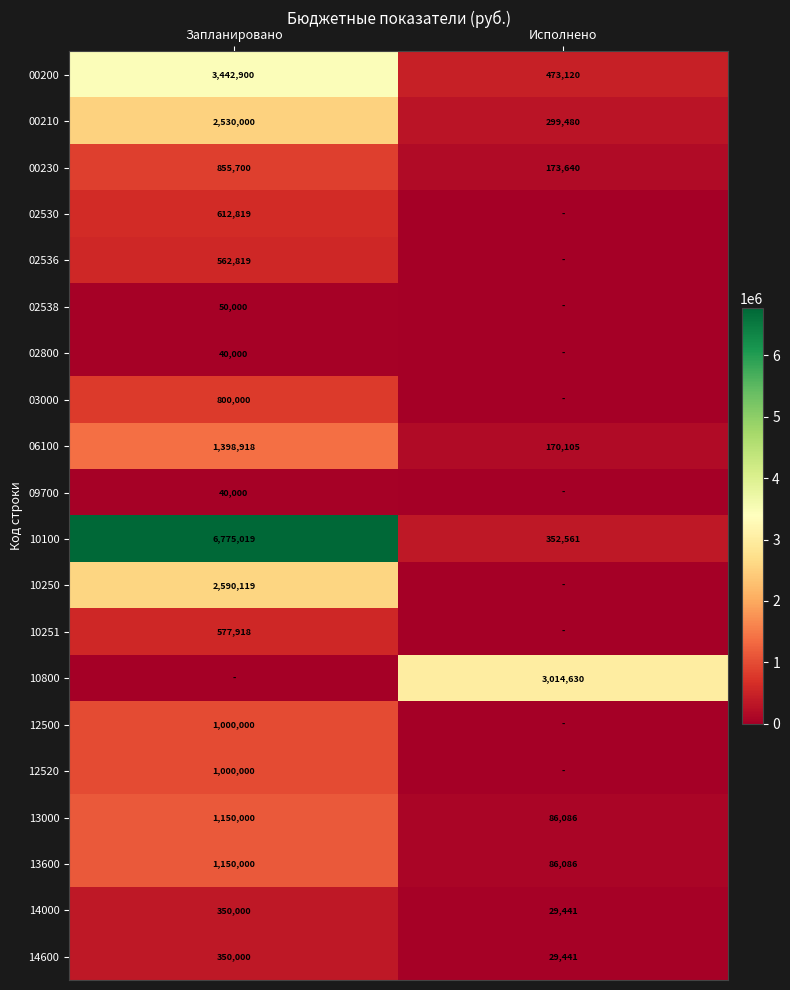

List the labels in order of 14600 value, largest first.

Запланировано, Исполнено